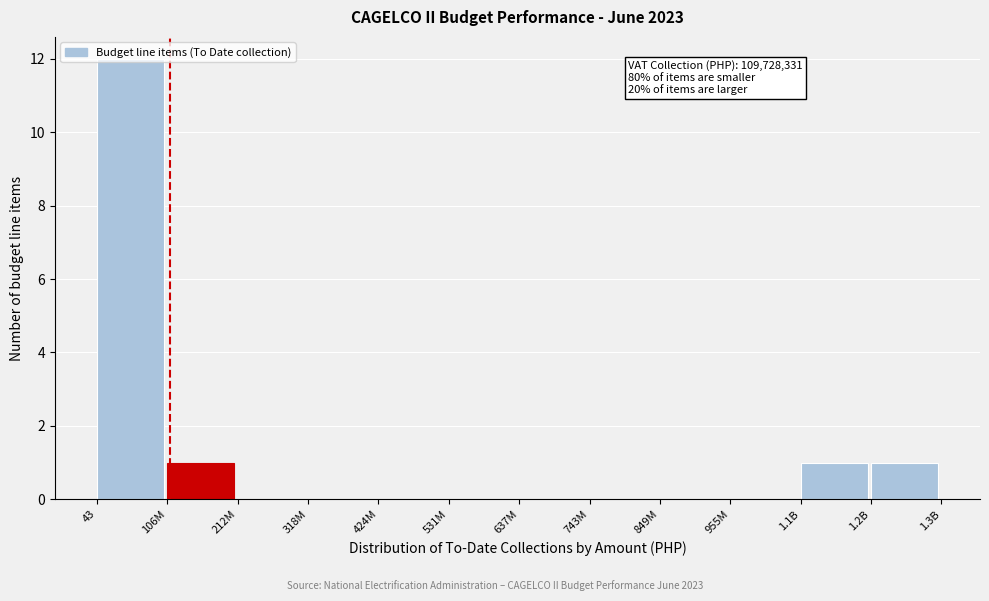

What is the sum of all values?

15